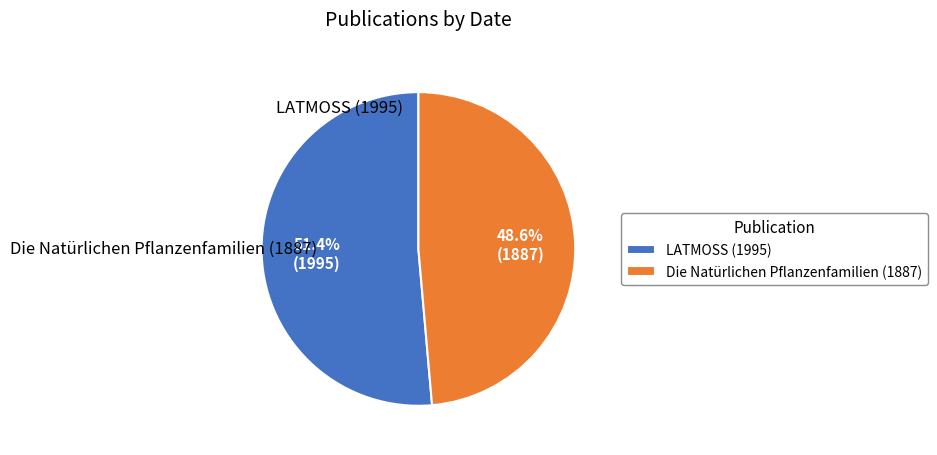

Is the sum of LATMOSS (1995) and Die Natürlichen Pflanzenfamilien (1887) greater than half?

Yes